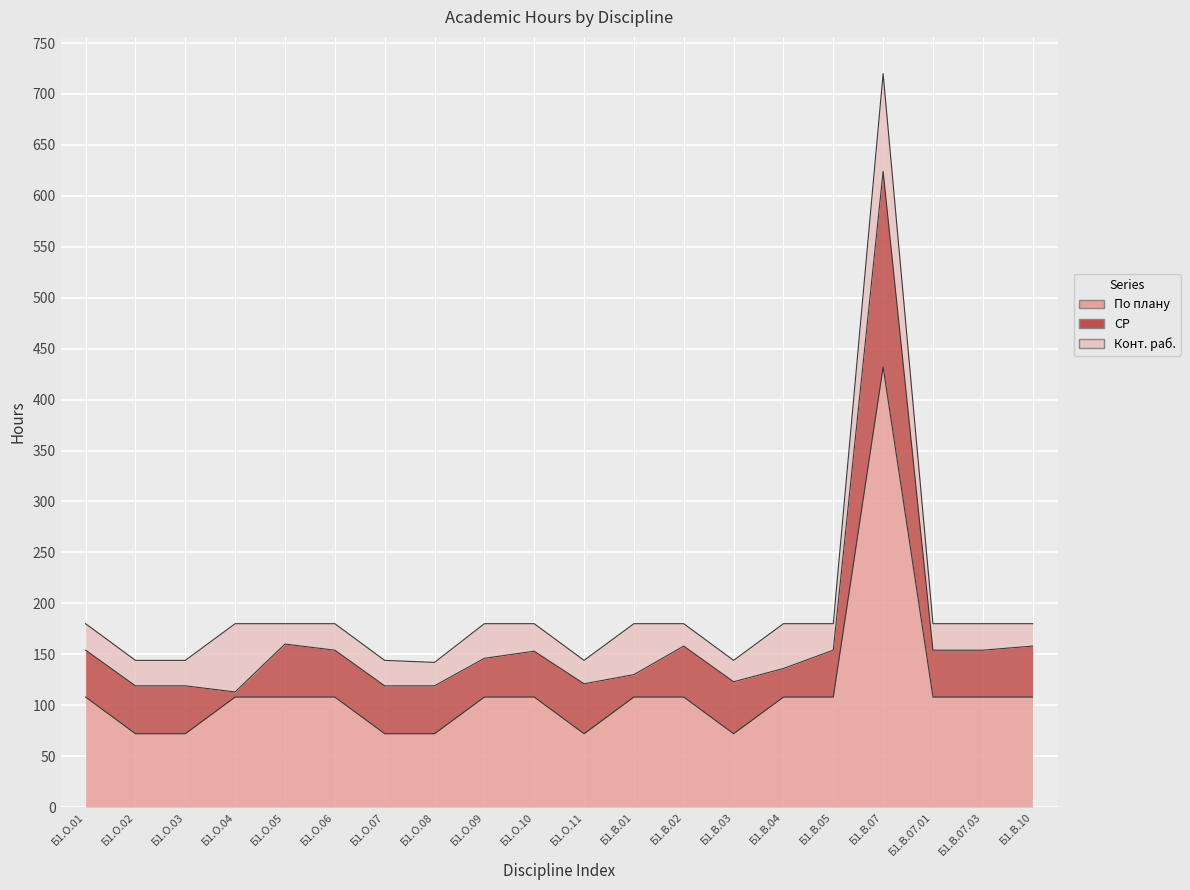

How many values in the Конт. раб. series exceed 26?

6